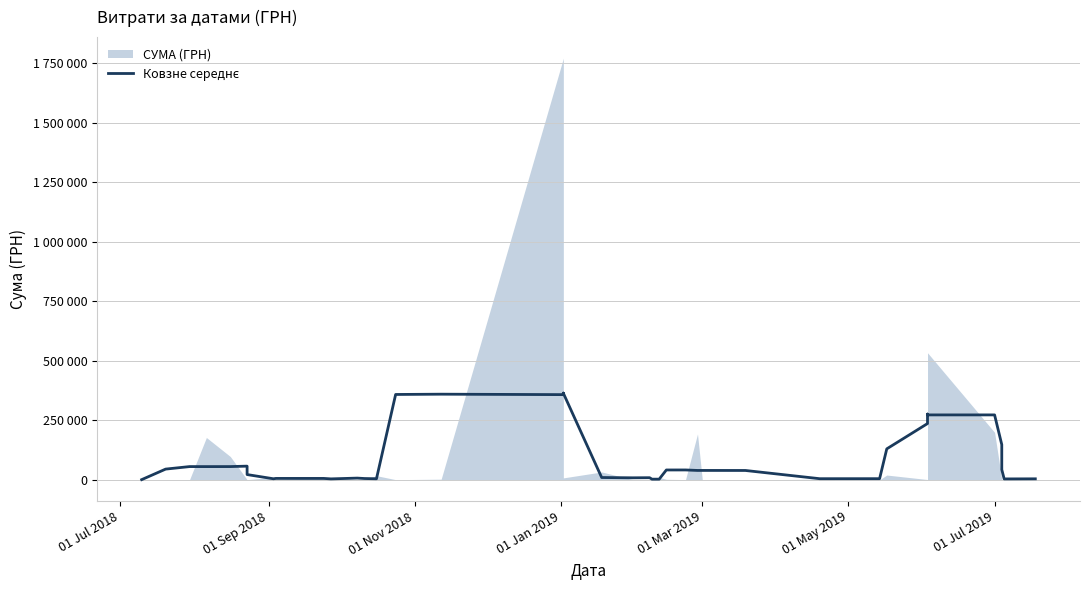

The value at 39 is 2385.2. True or false?

False